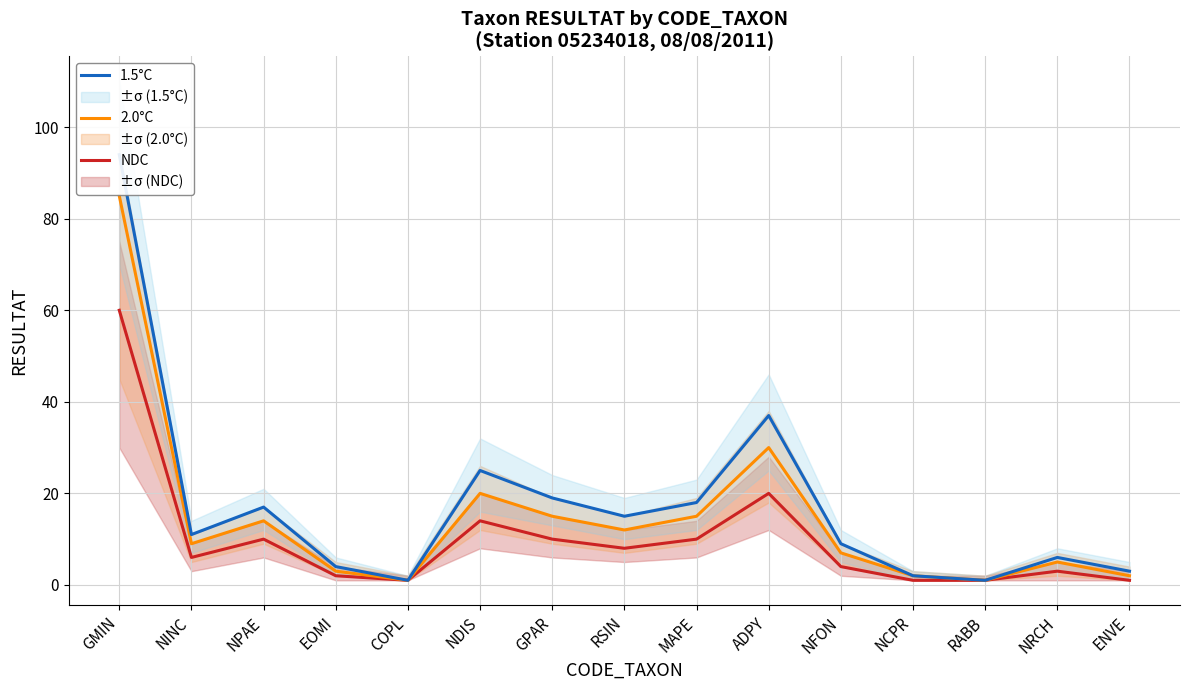

List the series in order of their peak value, highest first.

1.5°C, 2.0°C, NDC